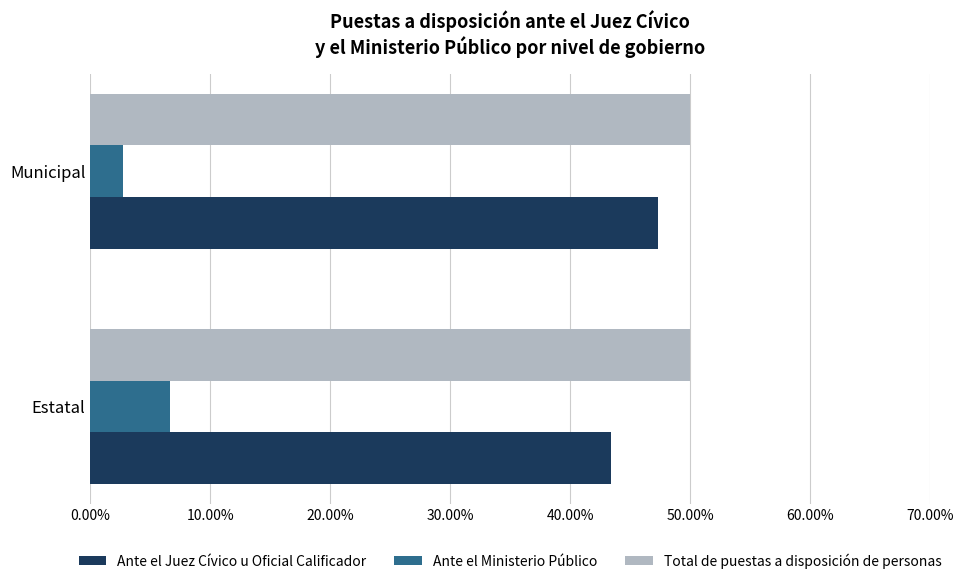

List the labels in order of Ante el Juez Cívico u Oficial Calificador value, smallest first.

Estatal, Municipal